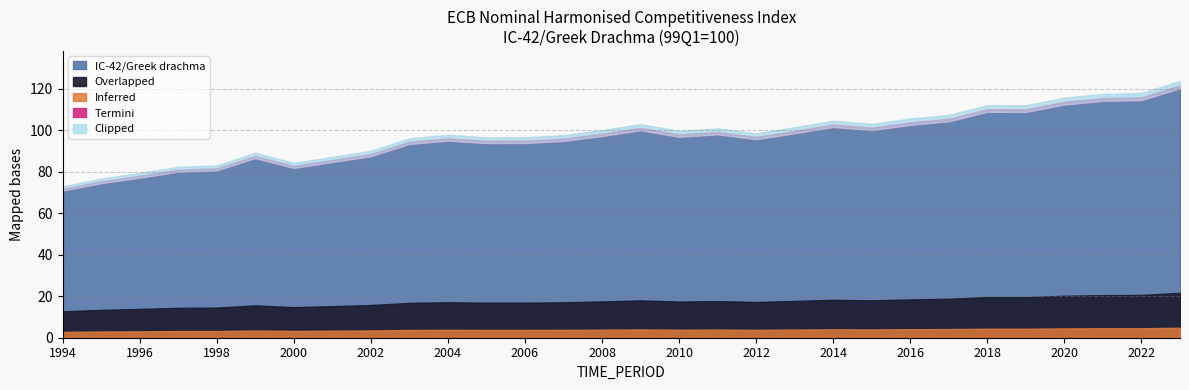

What is the sum of the values at 1999 and 2023?

206.6